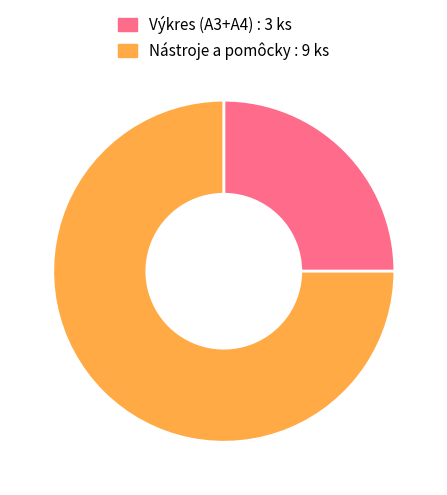

Rank the categories by value from lowest to highest.

Výkres (A3+A4) : 3 ks, Nástroje a pomôcky : 9 ks